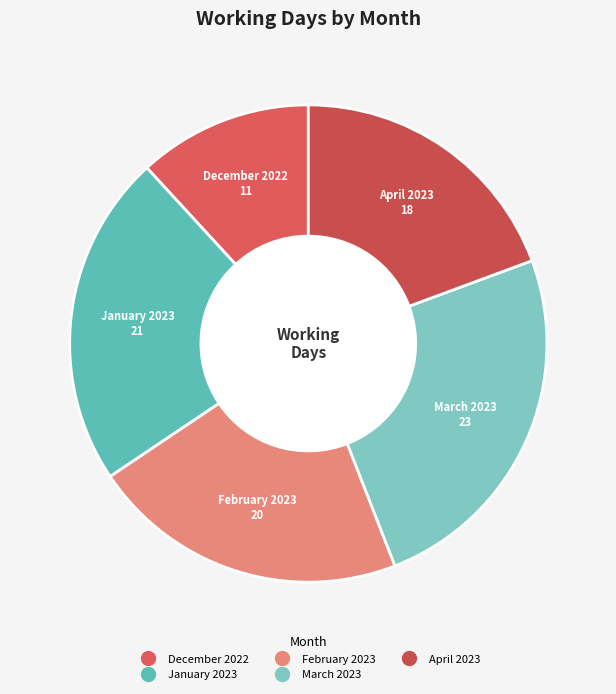

Is it true that March 2023 is 25% of the pie?

True